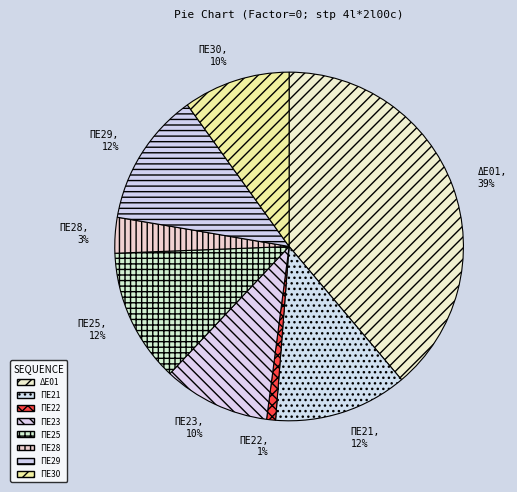

The ΠΕ28 slice represents 15% of the pie. True or false?

False